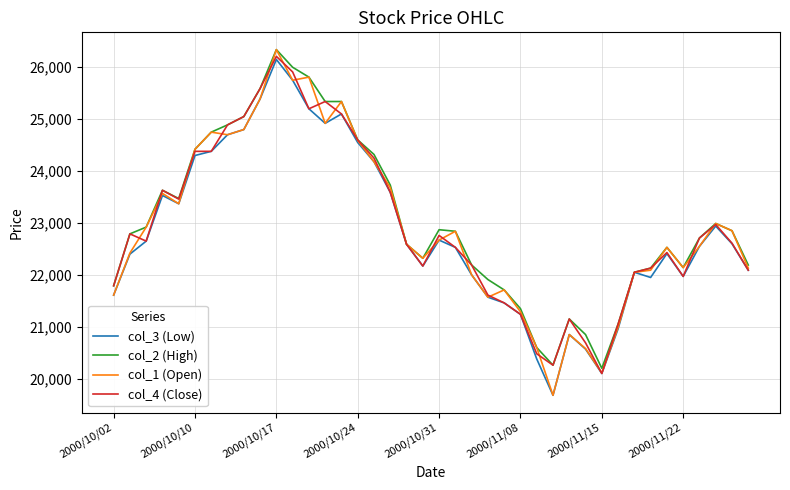

What is the maximum value shown in the chart?

26340